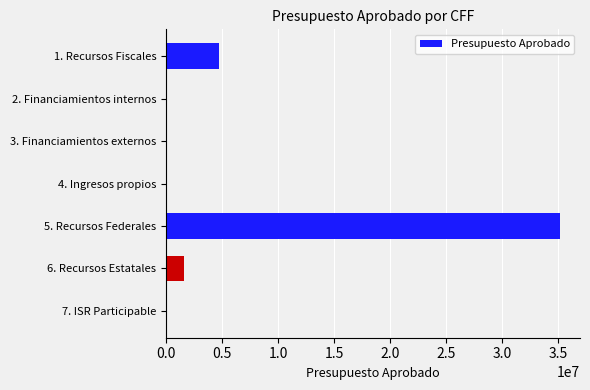

Reading top to bottom, extract all data points from this chart.

1. Recursos Fiscales=4753803.3	2. Financiamientos internos=0.0	3. Financiamientos externos=0.0	4. Ingresos propios=0.0	5. Recursos Federales=35201797.0	6. Recursos Estatales=1581013.2	7. ISR Participable=0.0